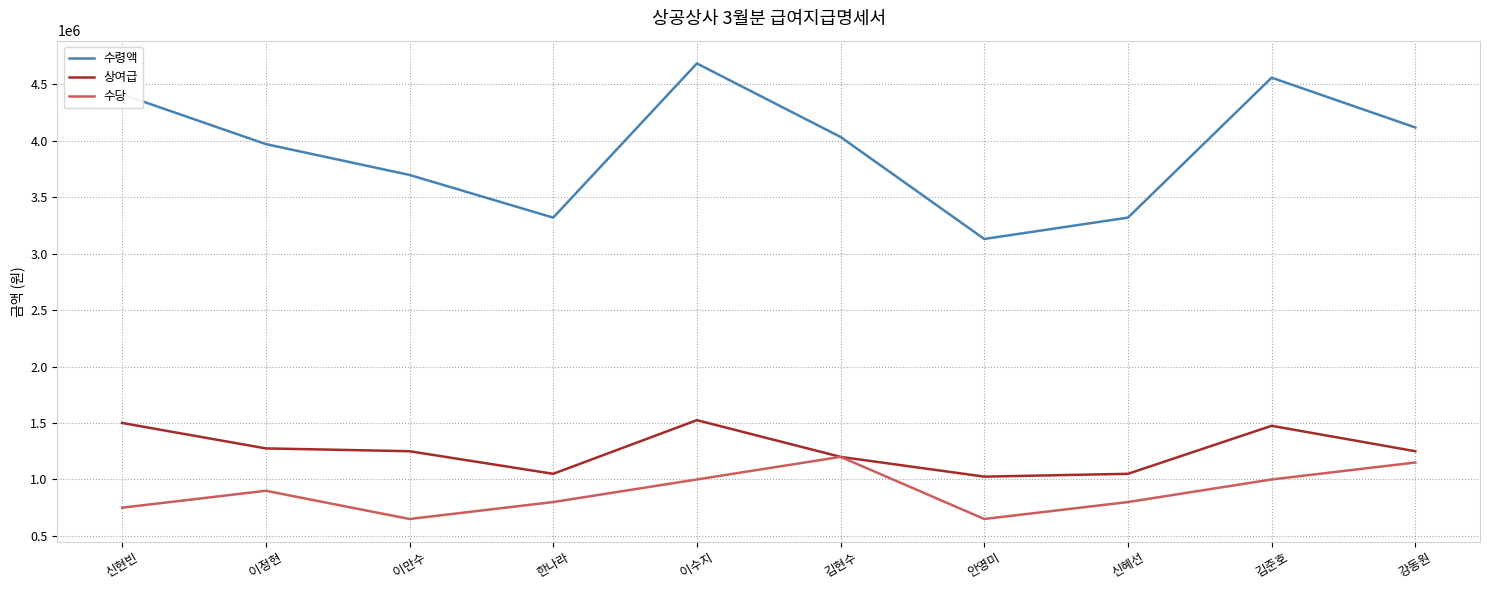

Which series changed the most between 이수지 and 김현수?

수령액